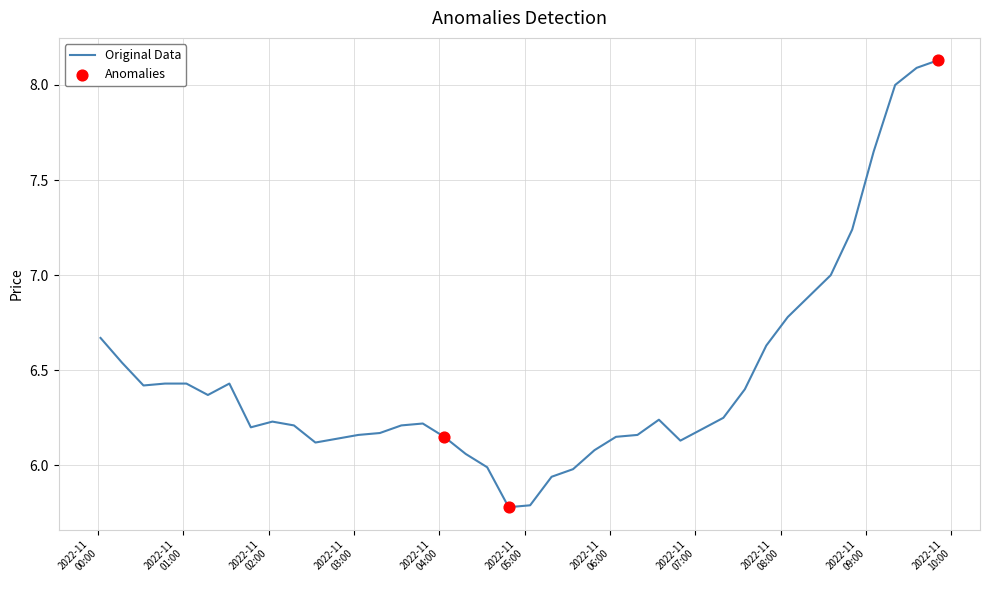

What is the smallest value displayed?

5.8